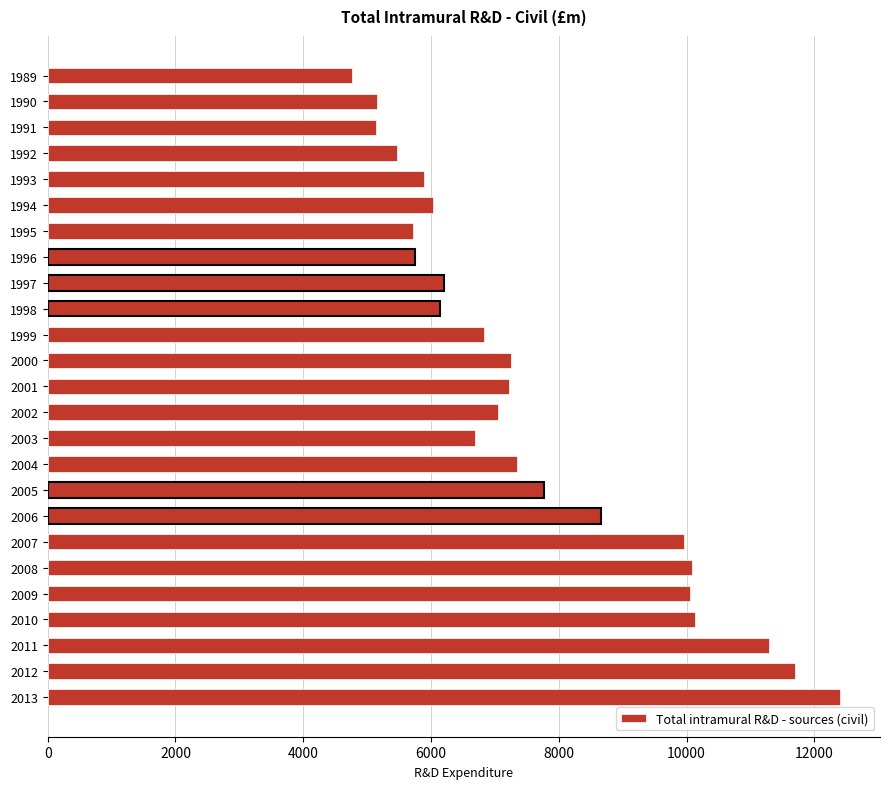

What is the minimum value shown in the chart?

4768